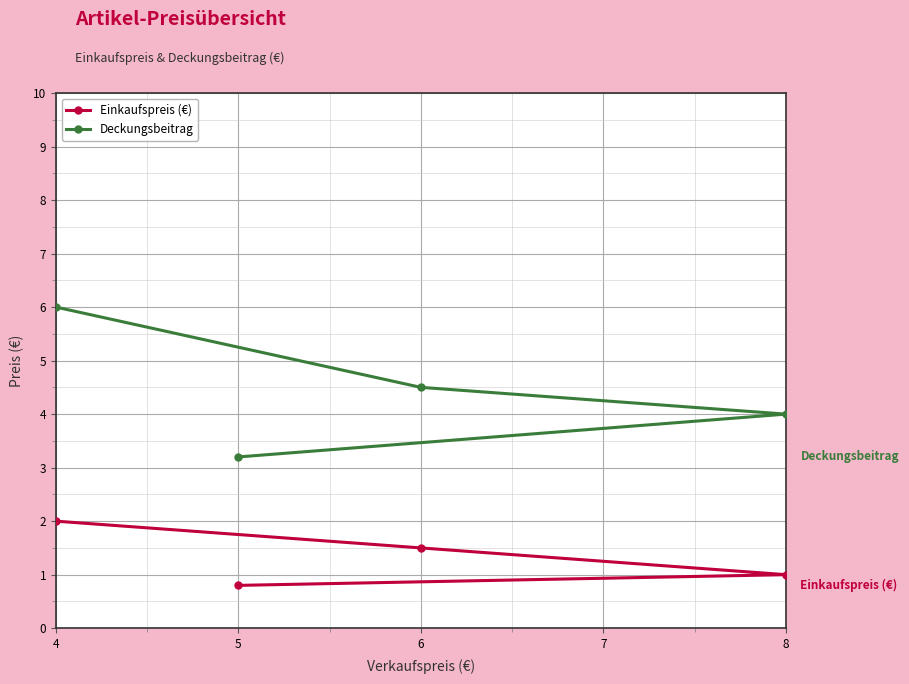

True or false: Einkaufspreis (€) and Deckungsbeitrag intersect in this chart.

False